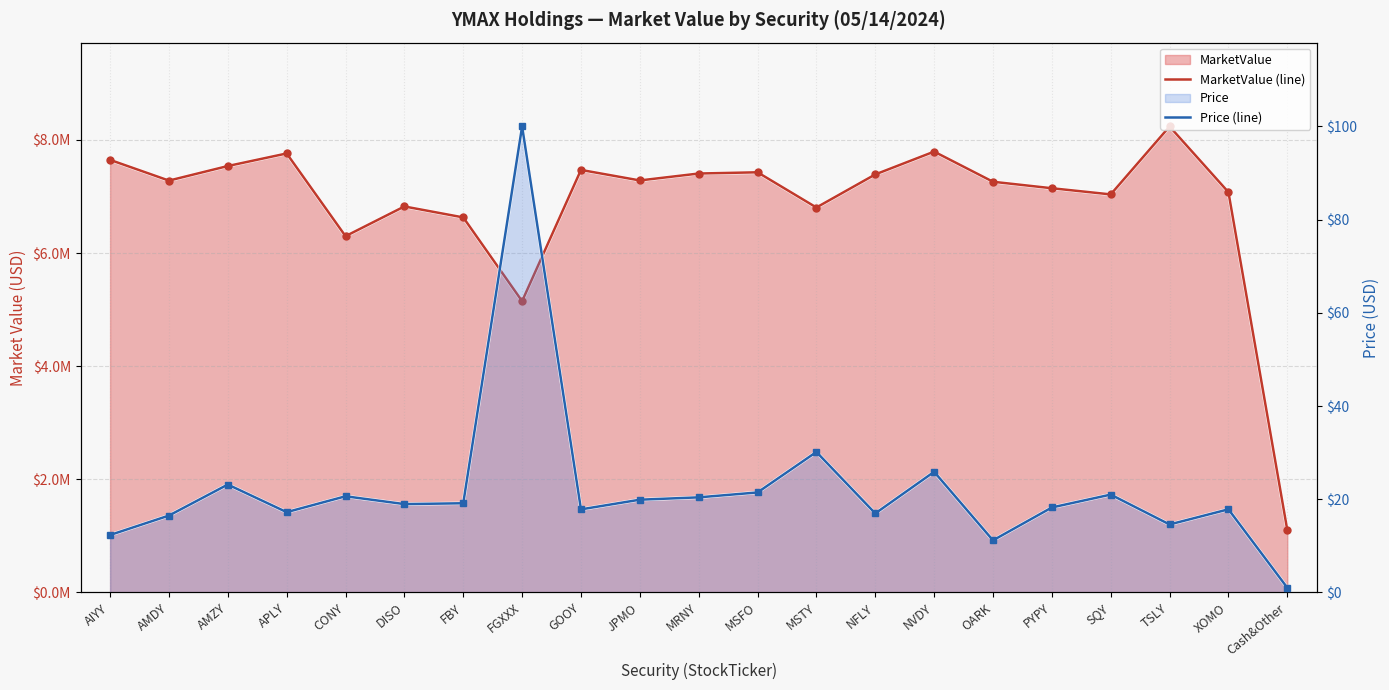

What is the value of the MarketValue (line) point at the 18th from the left?

7036687.6